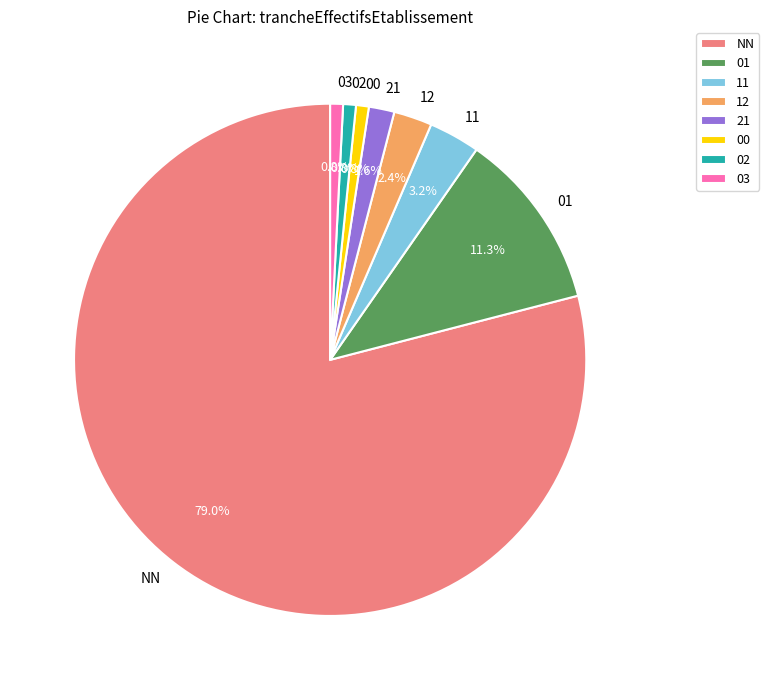

What percentage is the 03 slice, to the nearest percent?

1%